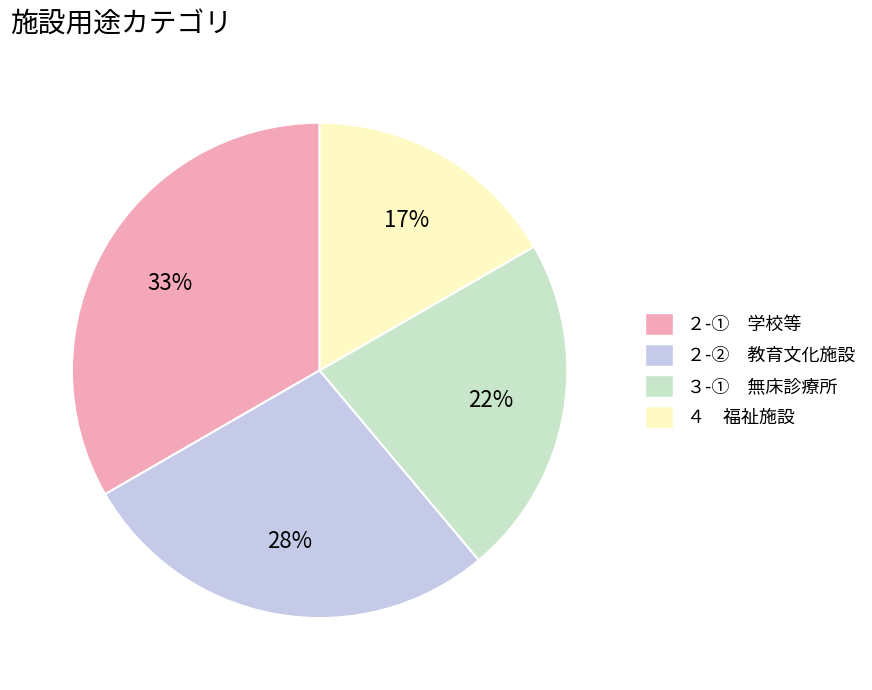

Is the sum of ２-① 学校等 and ２-② 教育文化施設 greater than half?

Yes